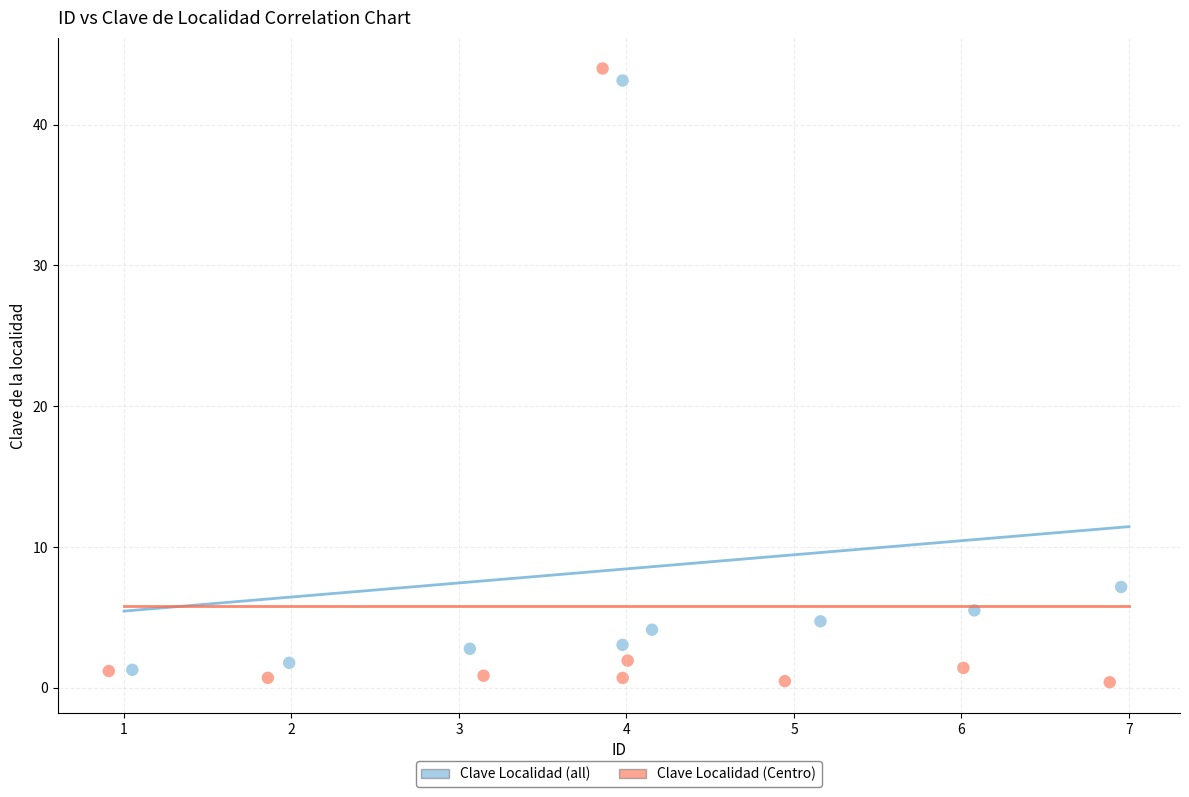

Which series reaches the minimum Y coordinate?

Clave Localidad (Centro)